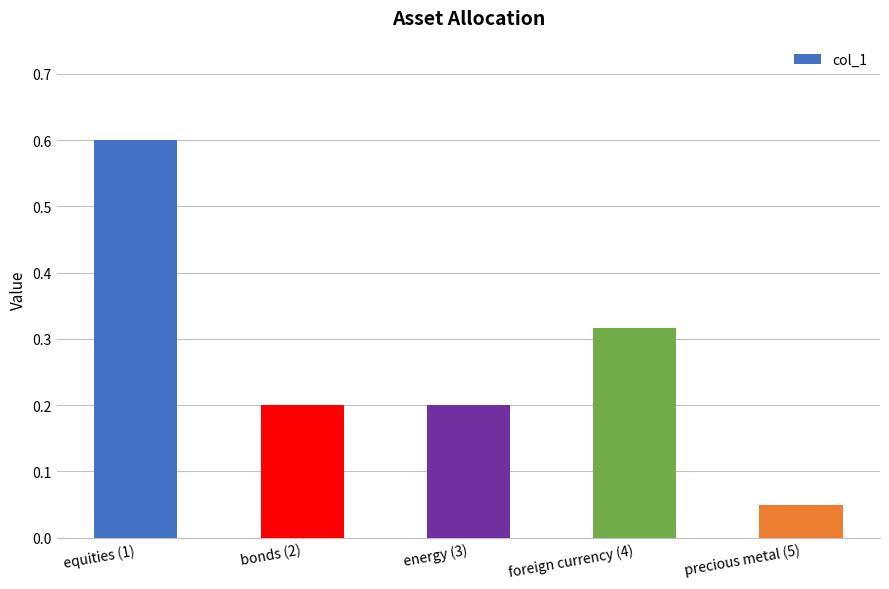

What is the label of the 3rd bar from the right?

energy (3)